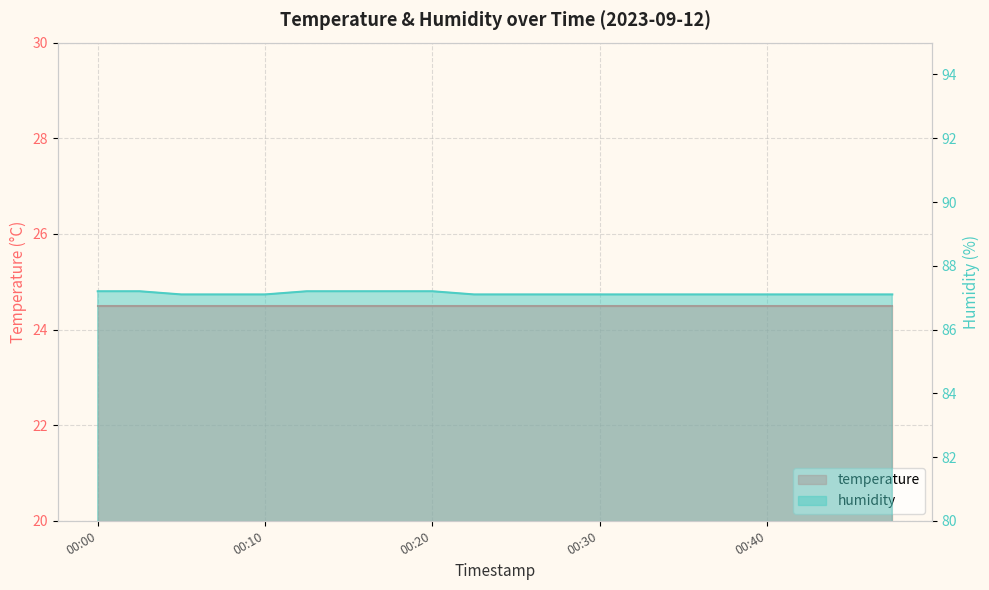

Is it true that the value at 00:30 is 87.1?

True